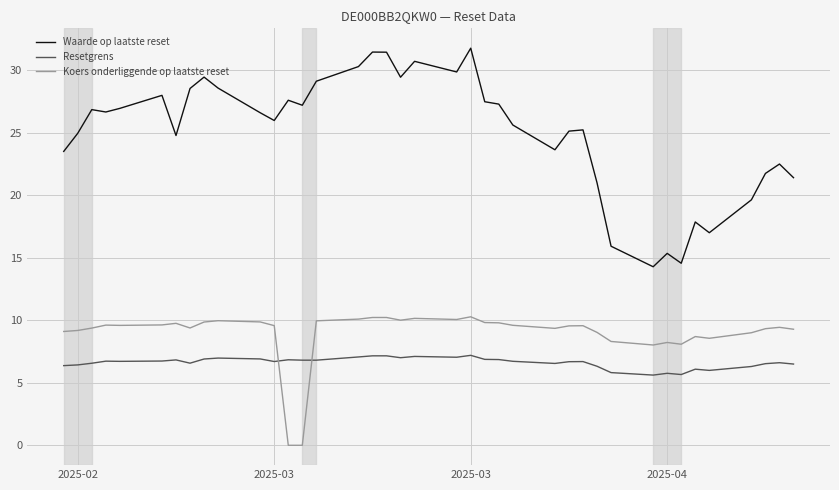

Which series has the largest total across all categories?

Waarde op laatste reset